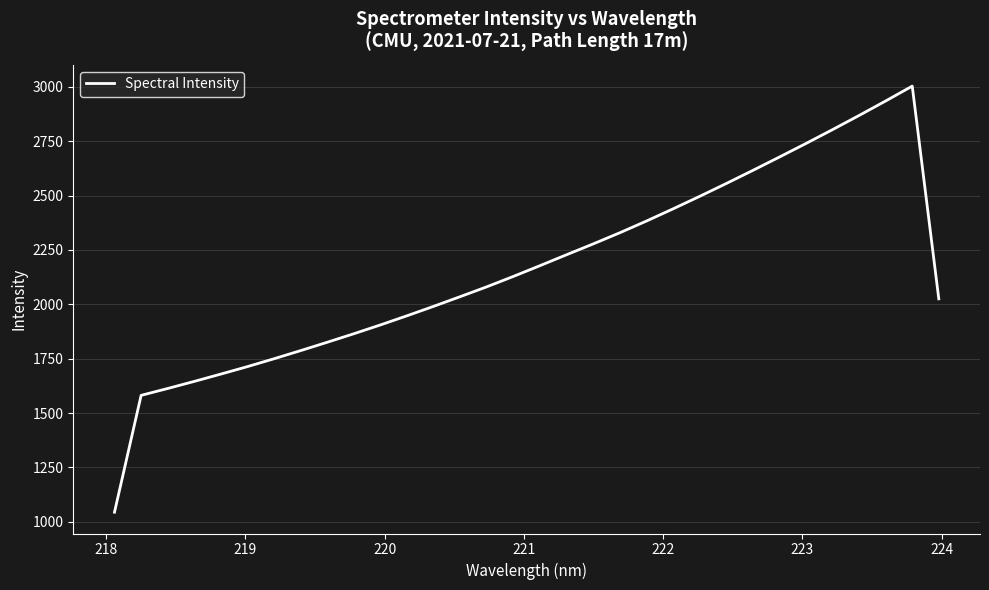

What is the difference between the maximum and minimum values?

1959.2